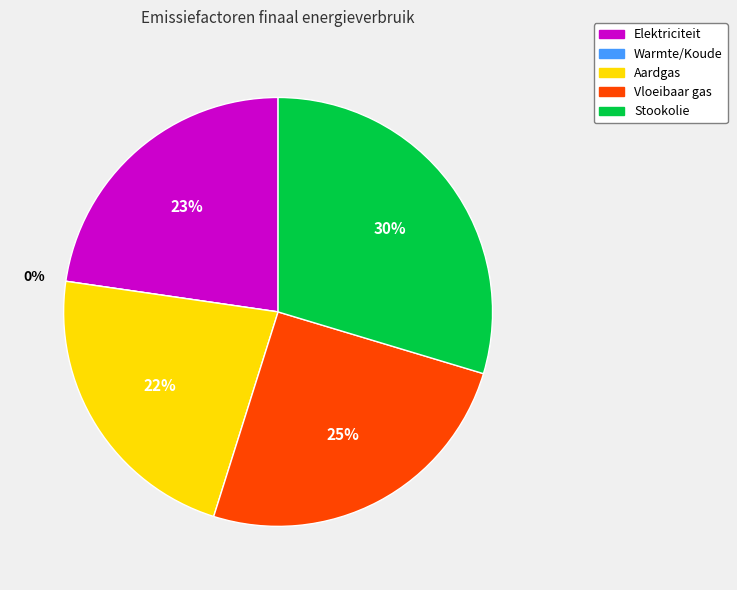

What is the largest slice in the pie chart?

Stookolie